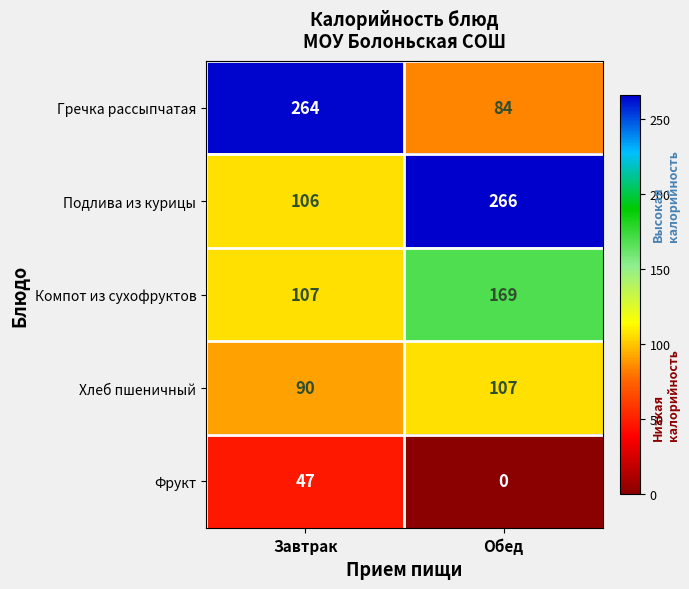

Reading left to right, transcribe all the data shown in this chart.

Гречка рассыпчатая: Завтрак=264	Обед=84
Подлива из курицы: Завтрак=106	Обед=266
Компот из сухофруктов: Завтрак=107	Обед=169
Хлеб пшеничный: Завтрак=90	Обед=107
Фрукт: Завтрак=47	Обед=0